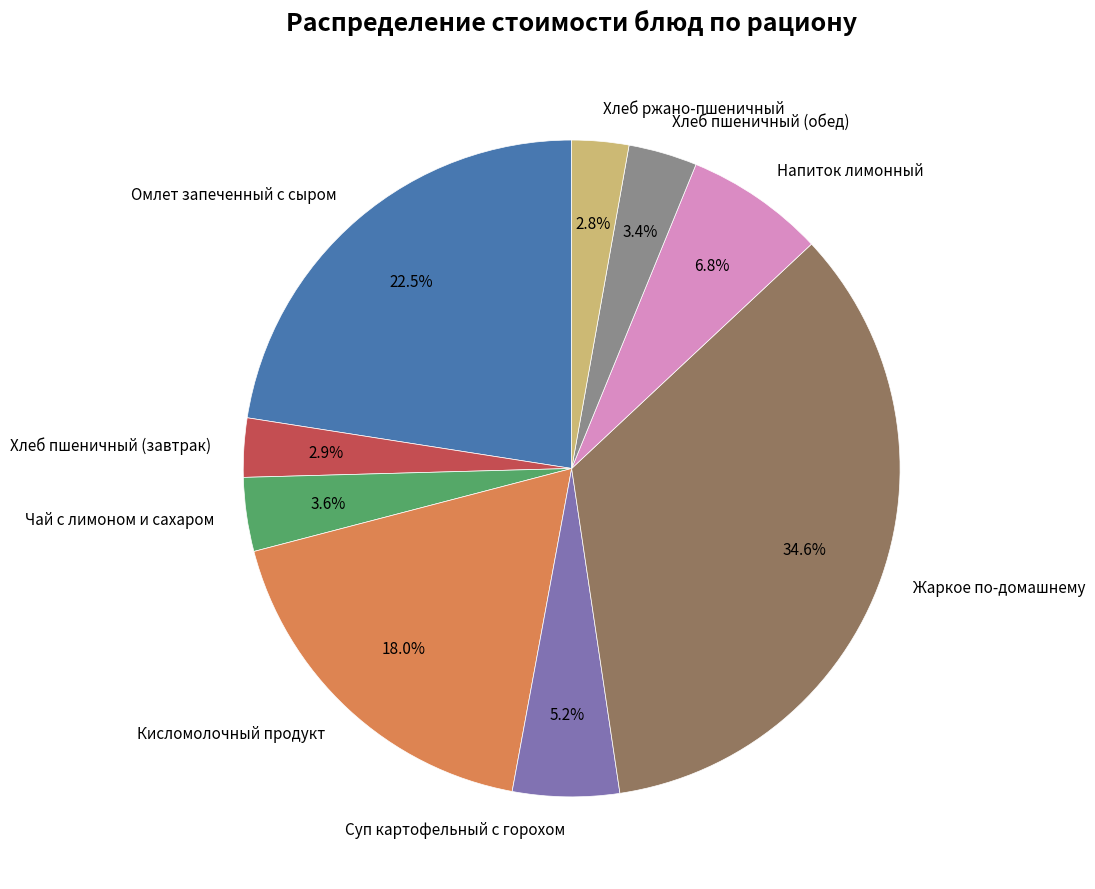

What is the largest slice in the pie chart?

Жаркое по-домашнему